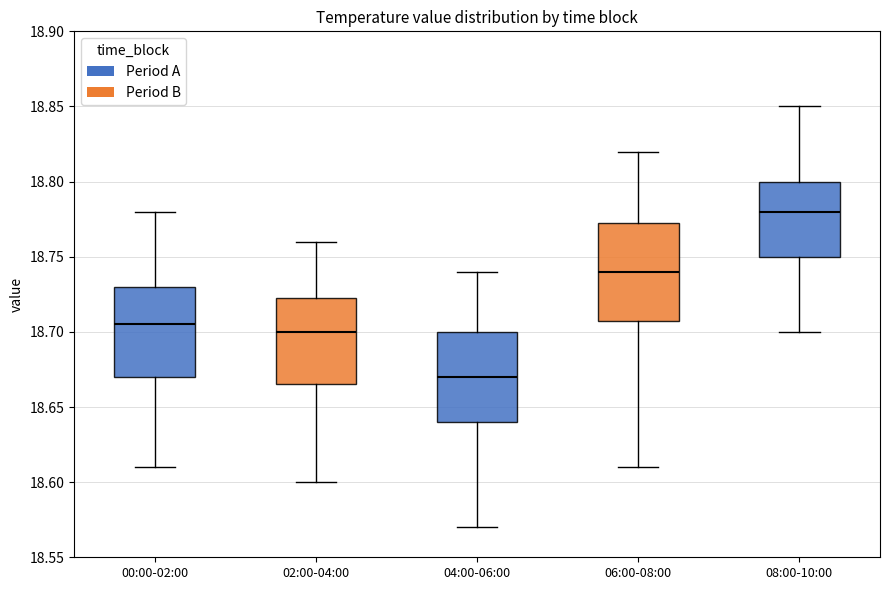

Reading left to right, read every box against the y-axis: the position of its median line, the range the box covers, and the ends of its whiskers. The values are not printed on the chart, so give them approximately, as read against the axis.

00:00-02:00: median 18.705, box 18.670 to 18.730, whiskers 18.610 to 18.780
02:00-04:00: median 18.700, box 18.665 to 18.725, whiskers 18.600 to 18.760
04:00-06:00: median 18.670, box 18.640 to 18.700, whiskers 18.570 to 18.740
06:00-08:00: median 18.740, box 18.710 to 18.775, whiskers 18.610 to 18.820
08:00-10:00: median 18.780, box 18.750 to 18.800, whiskers 18.700 to 18.850